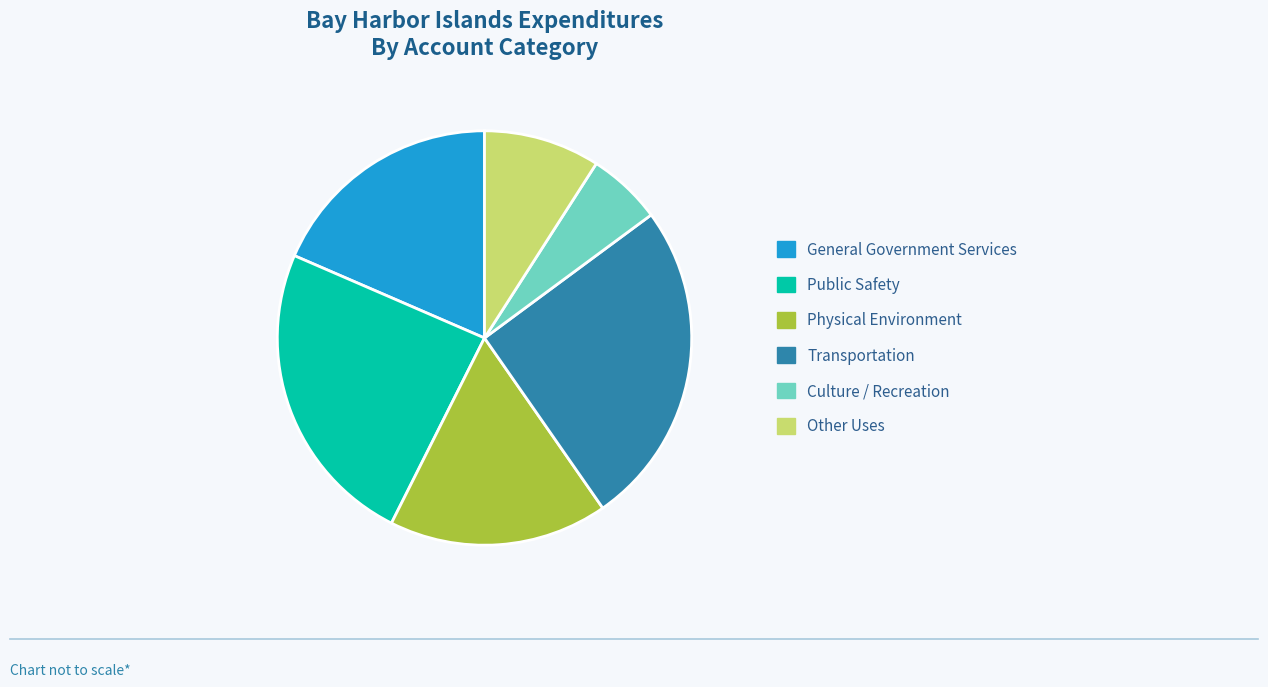

Do General Government Services and Culture / Recreation together represent more than half of the pie?

No